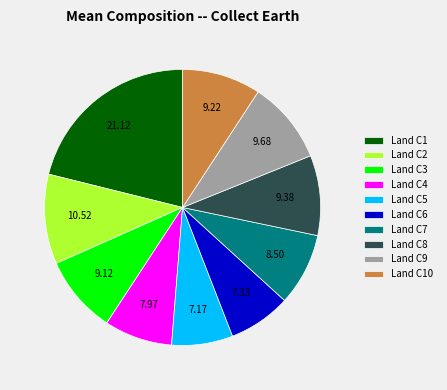

Does Land C2 represent more than half of the total?

No